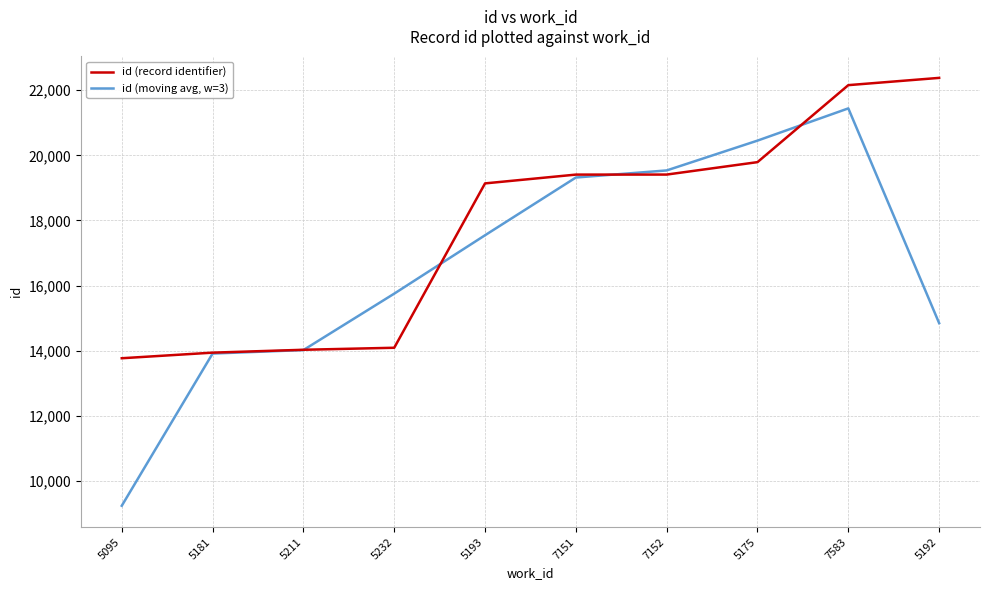

What is the difference between the id (record identifier) values at 7583 and 7151?

2748.0